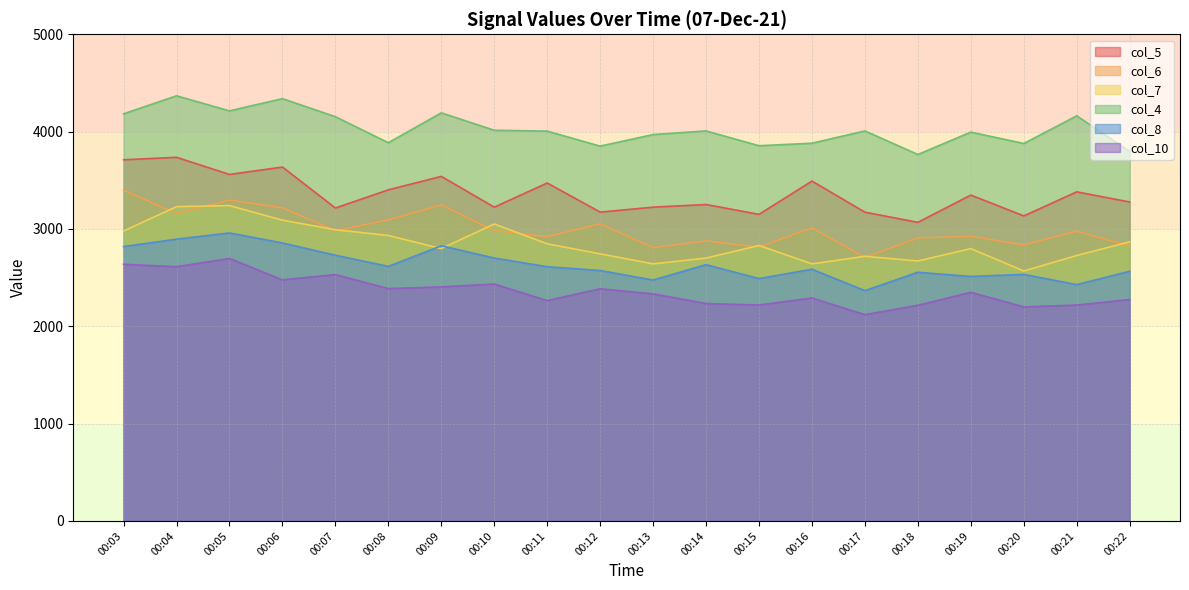

Is it true that col_6 equals 2921 at 00:11?

True